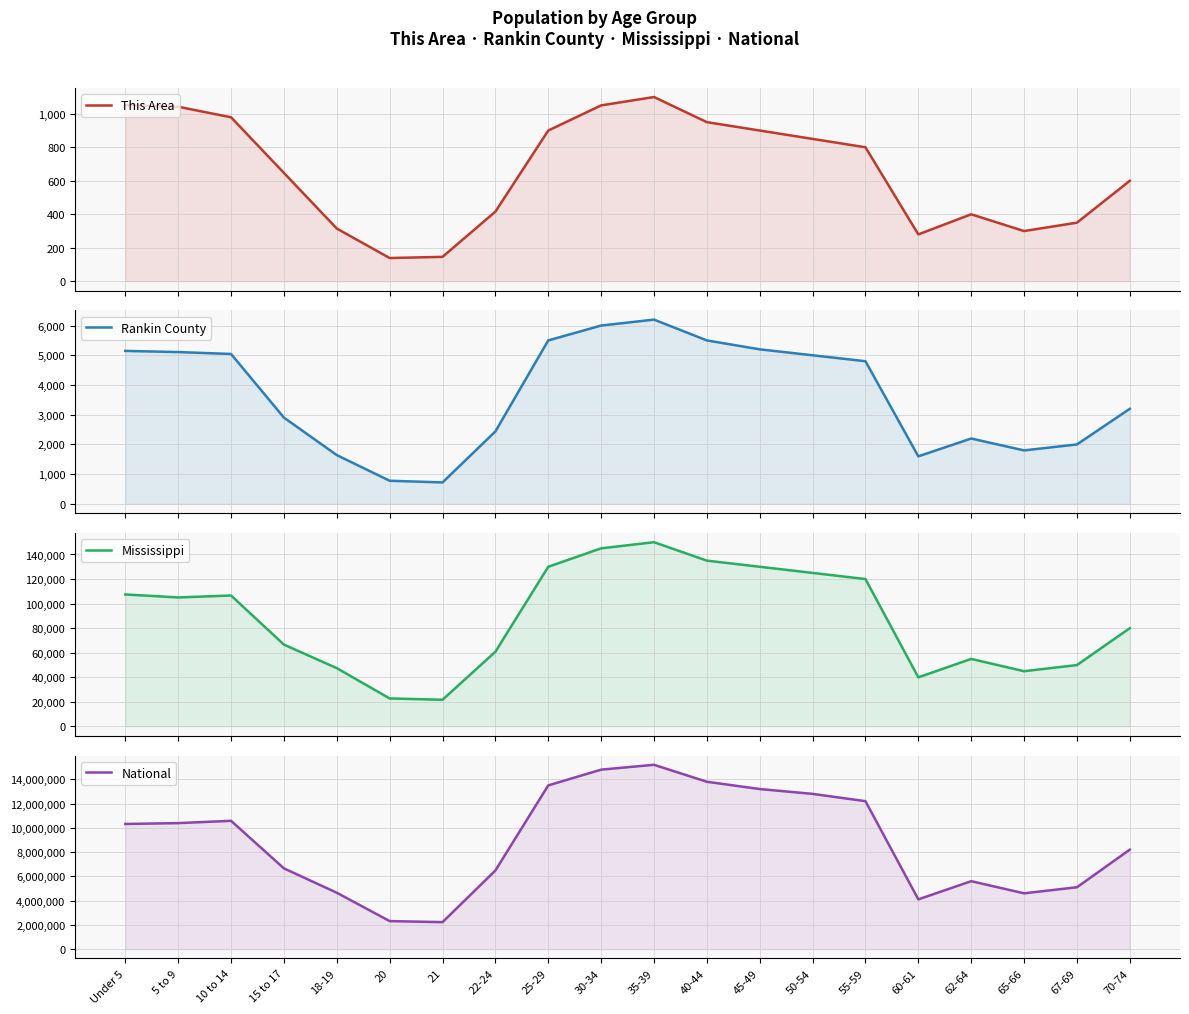

Which series has the widest spread of values?

National